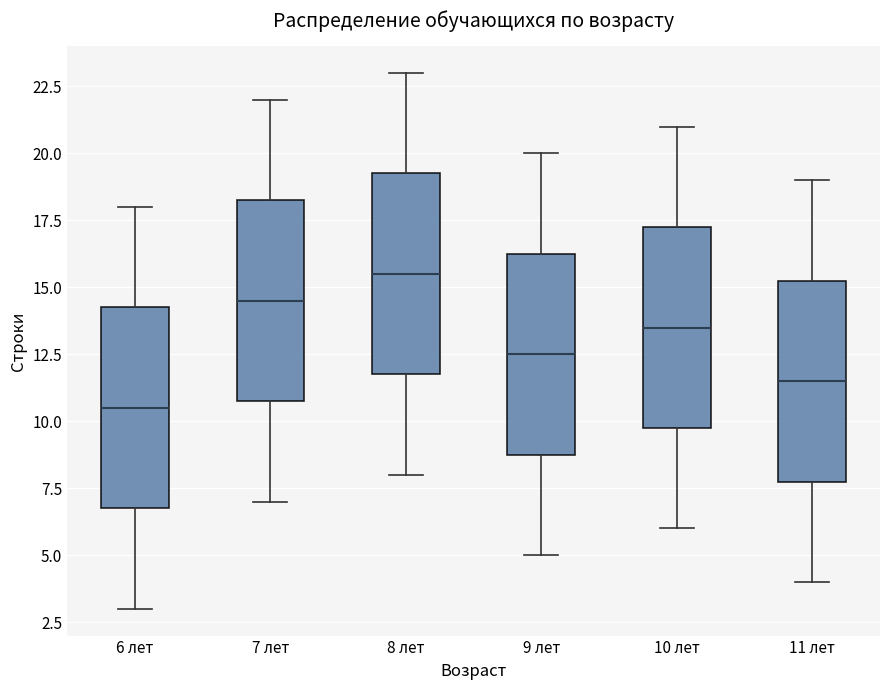

Reading left to right, read every box against the y-axis: the position of its median line, the range the box covers, and the ends of its whiskers. The values are not printed on the chart, so give them approximately, as read against the axis.

6 лет: median 10.5, box 7.0 to 14.5, whiskers 3.0 to 18.0
7 лет: median 14.5, box 11.0 to 18.5, whiskers 7.0 to 22.0
8 лет: median 15.5, box 12.0 to 19.5, whiskers 8.0 to 23.0
9 лет: median 12.5, box 9.0 to 16.5, whiskers 5.0 to 20.0
10 лет: median 13.5, box 10.0 to 17.5, whiskers 6.0 to 21.0
11 лет: median 11.5, box 8.0 to 15.5, whiskers 4.0 to 19.0